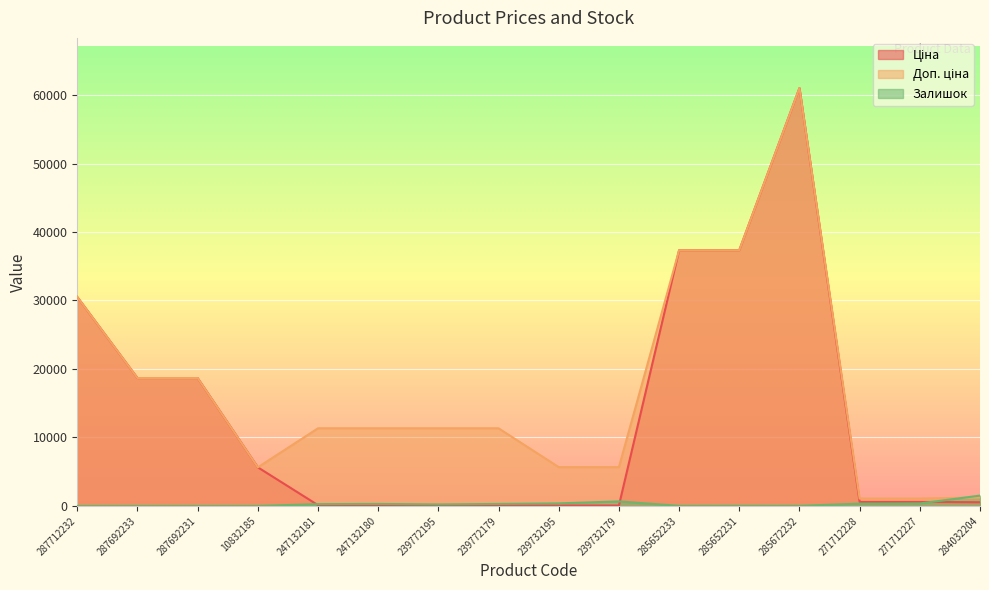

At how many categories does at least one series exceed 44198?

1